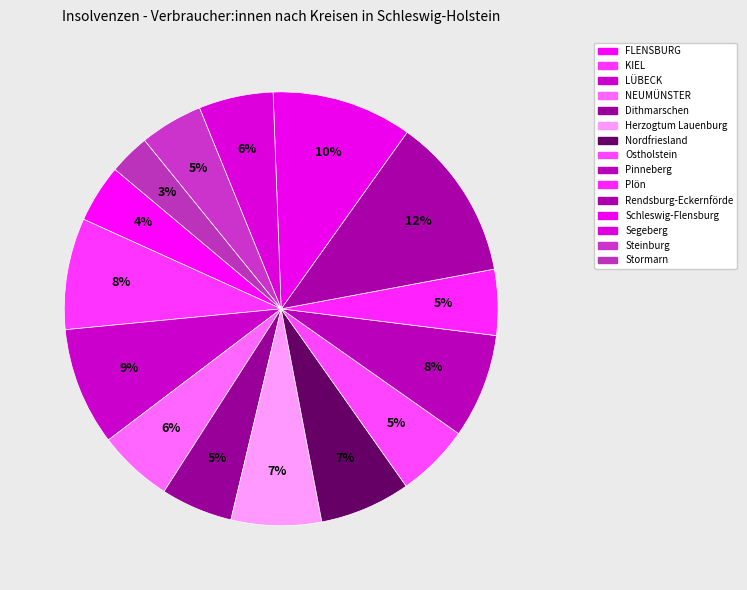

Approximately how many times larger is the value at Rendsburg-Eckernförde compared to Plön?

2.5